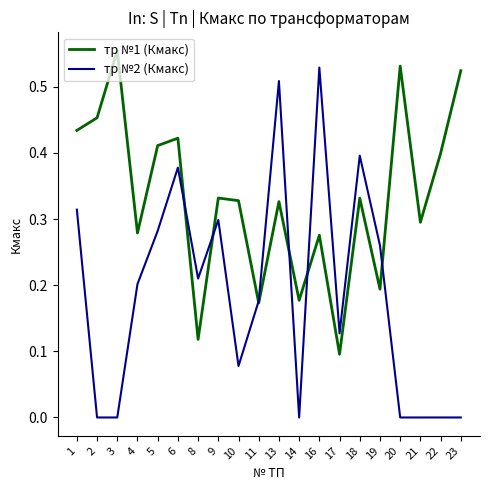

At how many categories does at least one series exceed 0?

20